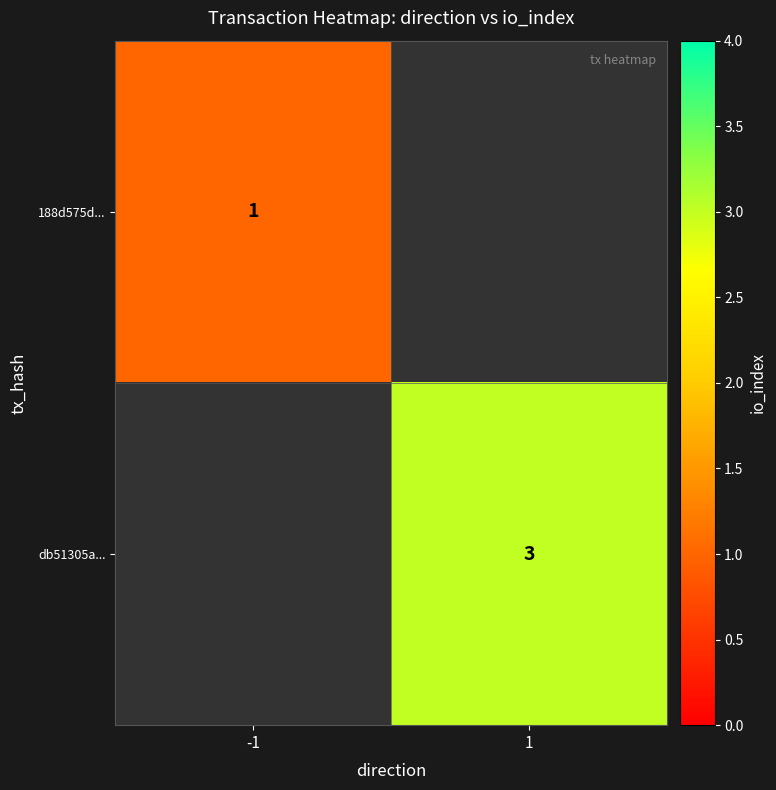

Is it true that 188d575d... equals 1 at -1?

True